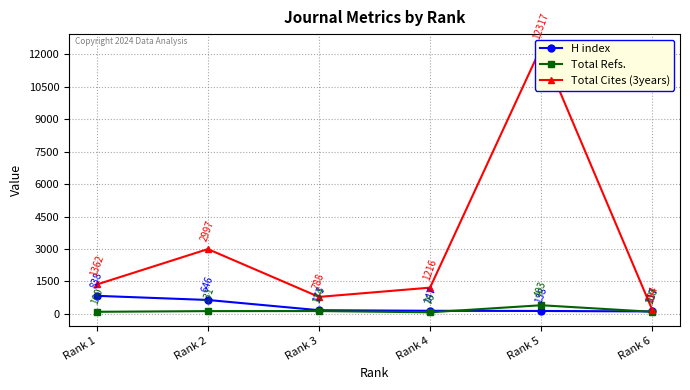

What value does the Total Refs. series have at Rank 6, to the nearest 10?

100